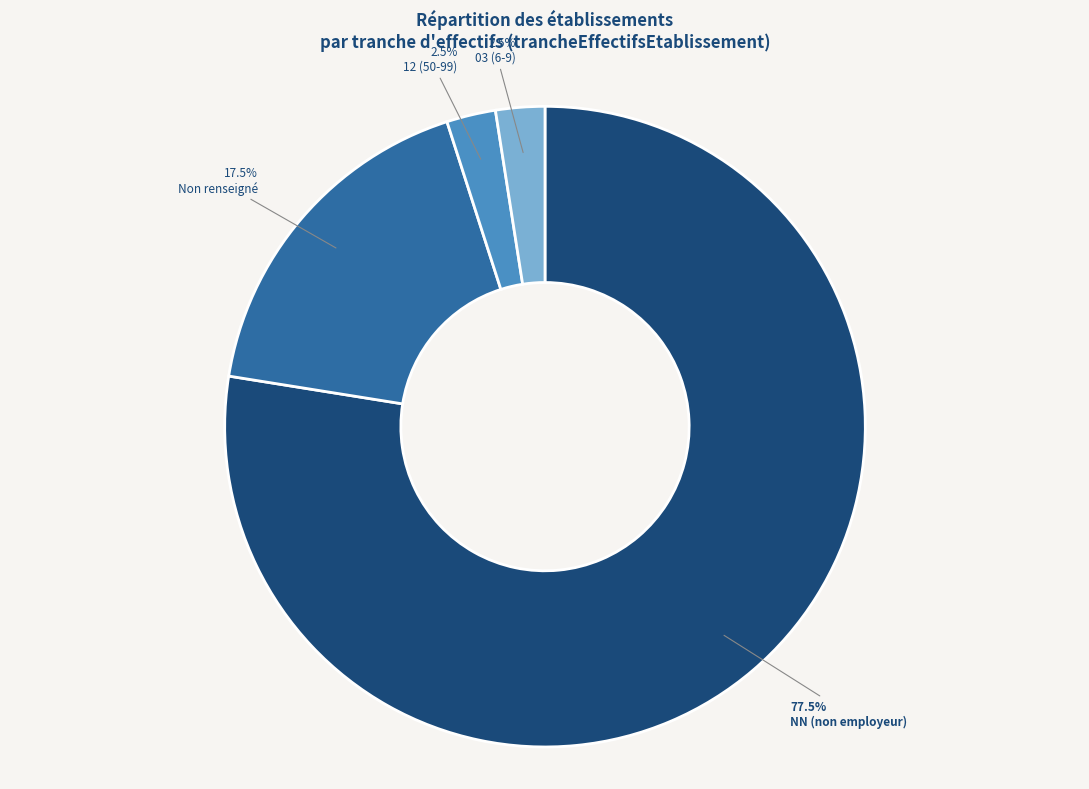

Does any single category account for the majority?

Yes